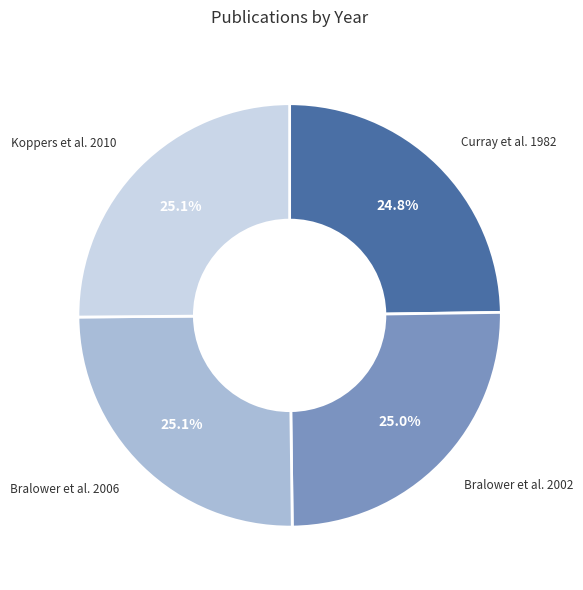

How many slices are in this pie chart?

4